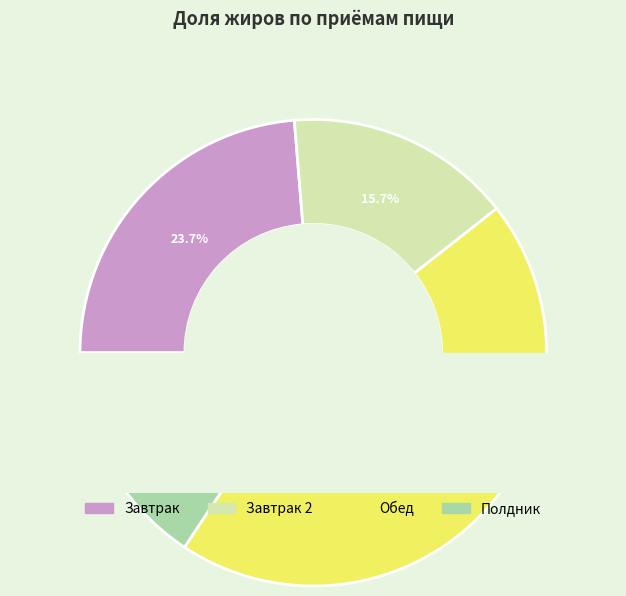

Rank the categories by value from highest to lowest.

Обед, Завтрак, Завтрак 2, Полдник